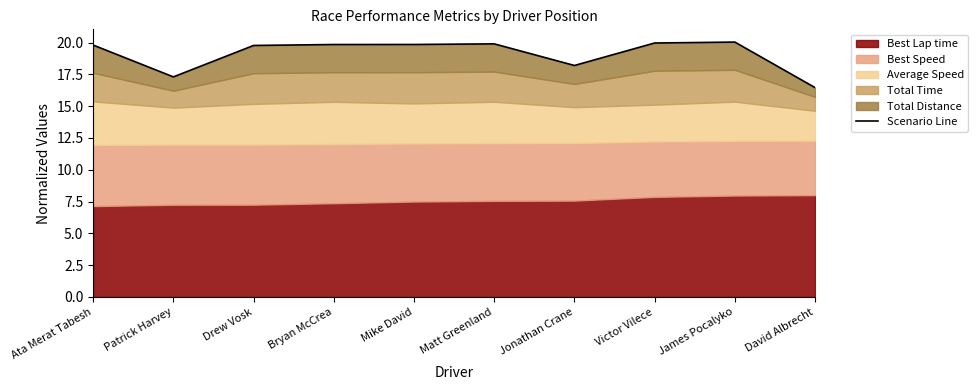

Is it true that the value at Patrick Harvey is 26.8?

False